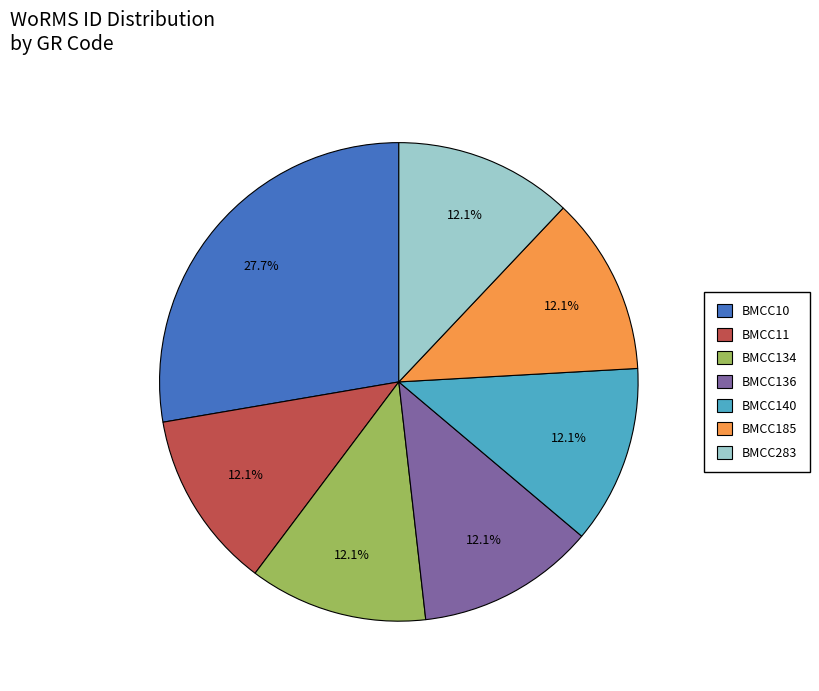

Which category has the biggest portion of the pie?

BMCC10